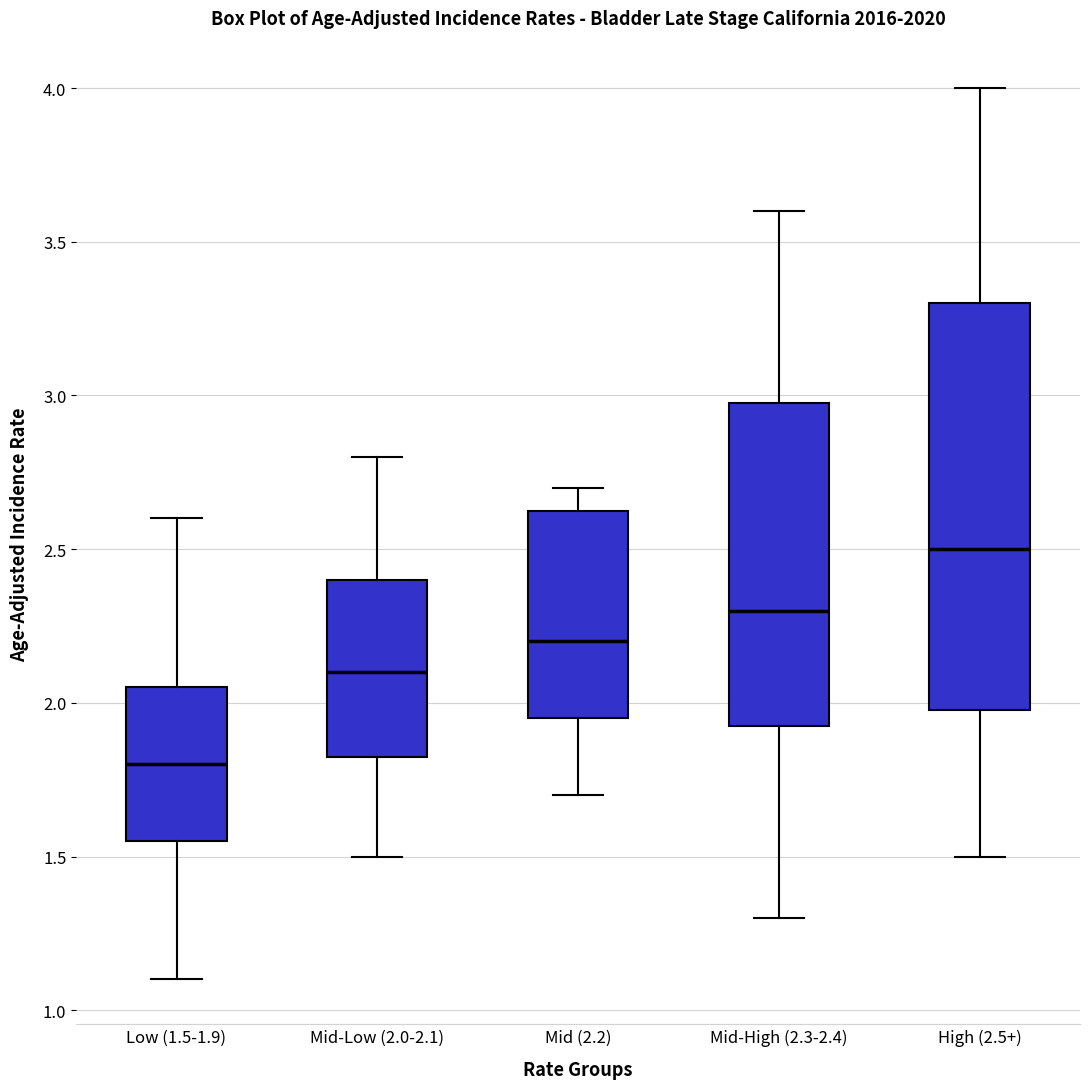

Reading left to right, read every box against the y-axis: the position of its median line, the range the box covers, and the ends of its whiskers. The values are not printed on the chart, so give them approximately, as read against the axis.

Low (1.5-1.9): median 1.80, box 1.55 to 2.05, whiskers 1.10 to 2.60
Mid-Low (2.0-2.1): median 2.10, box 1.85 to 2.40, whiskers 1.50 to 2.80
Mid (2.2): median 2.20, box 1.95 to 2.65, whiskers 1.70 to 2.70
Mid-High (2.3-2.4): median 2.30, box 1.95 to 3.00, whiskers 1.30 to 3.60
High (2.5+): median 2.50, box 2.00 to 3.30, whiskers 1.50 to 4.00